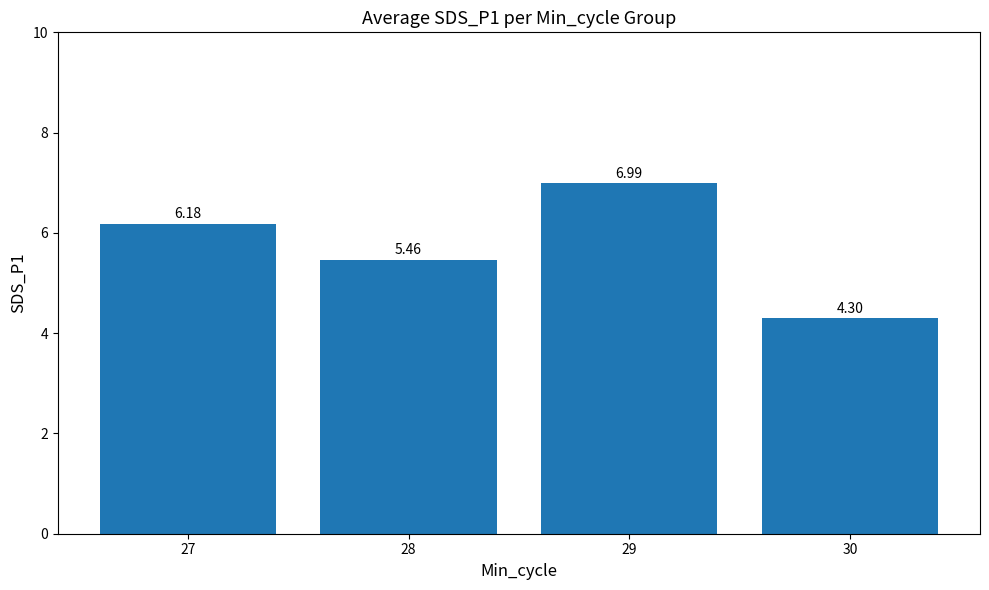

What is the sum of the values at 28 and 30?

9.8